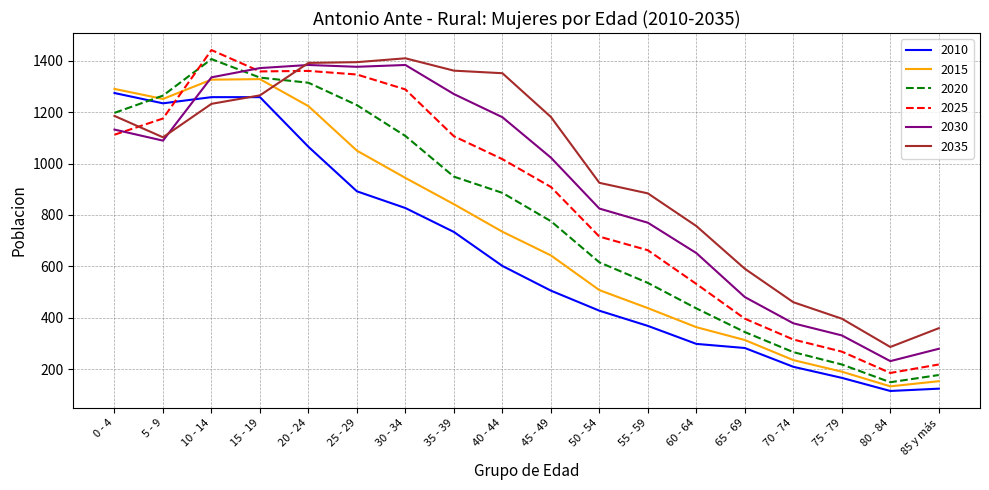

List the labels in order of 2020 value, largest first.

10 - 14, 15 - 19, 20 - 24, 5 - 9, 25 - 29, 0 - 4, 30 - 34, 35 - 39, 40 - 44, 45 - 49, 50 - 54, 55 - 59, 60 - 64, 65 - 69, 70 - 74, 75 - 79, 85 y más, 80 - 84